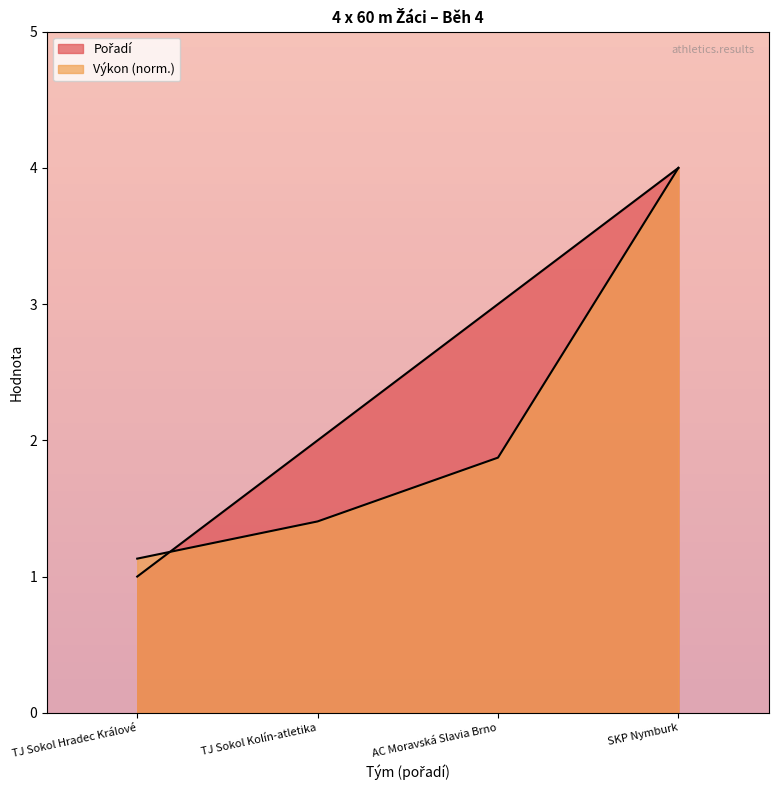

True or false: Výkon has more than 2 interior local peaks.

False